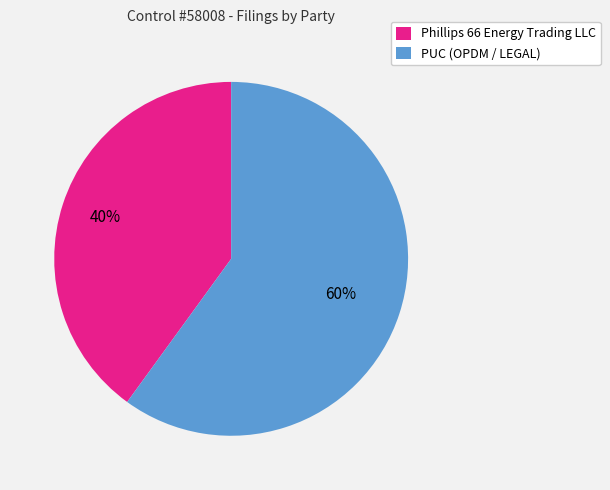

Between PUC (OPDM / LEGAL) and Phillips 66 Energy Trading LLC, which is larger?

PUC (OPDM / LEGAL)